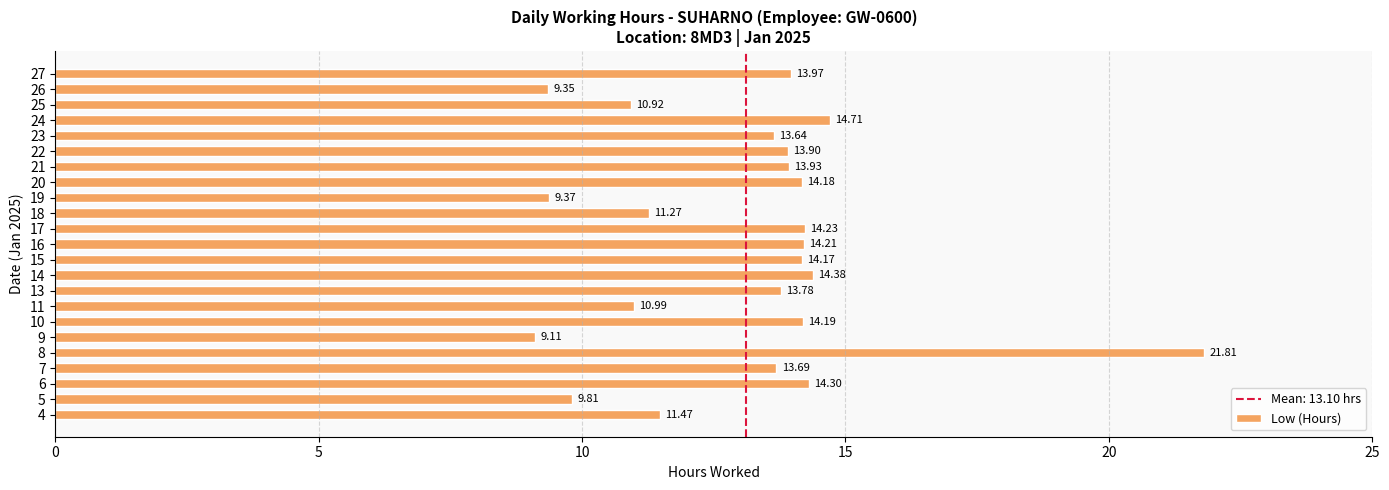

What is the minimum value shown in the chart?

9.1